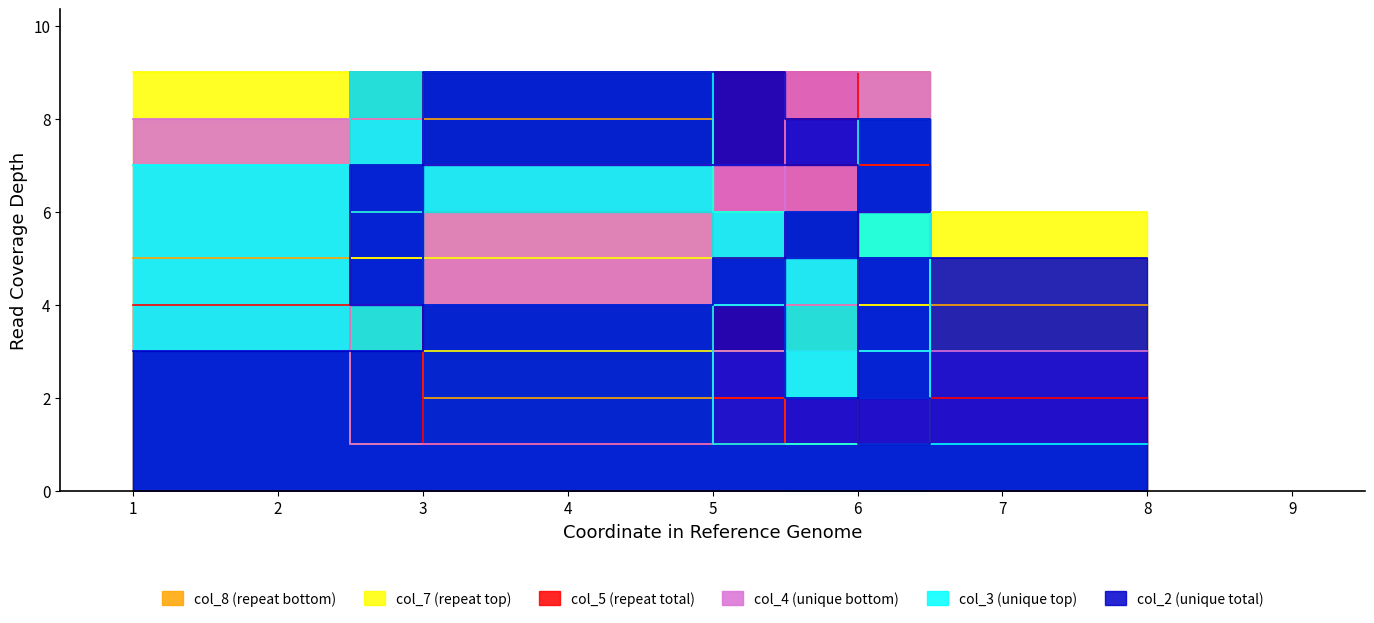

In col_8, how many points are higher than both neighbors (excluding endpoints)?

3